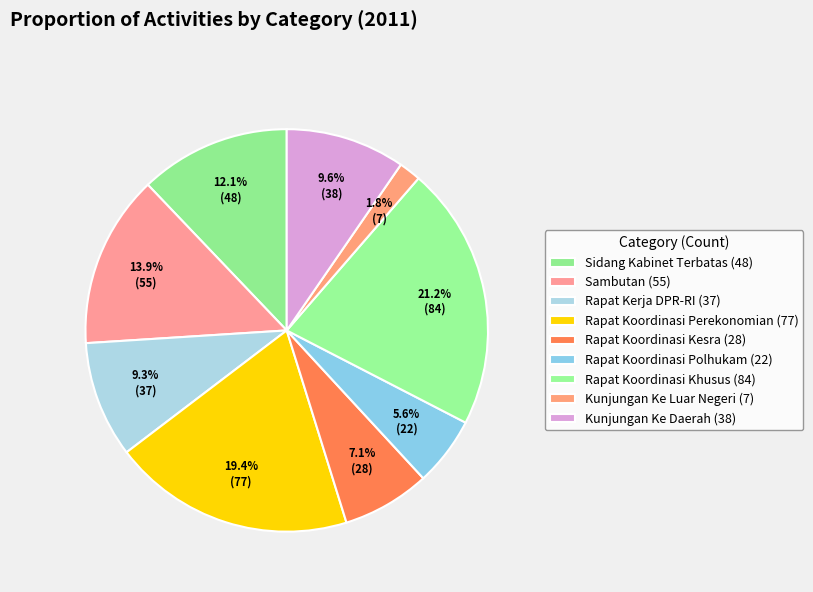

Which has a higher value, Rapat Koordinasi Polhukam or Sidang Kabinet Terbatas?

Sidang Kabinet Terbatas